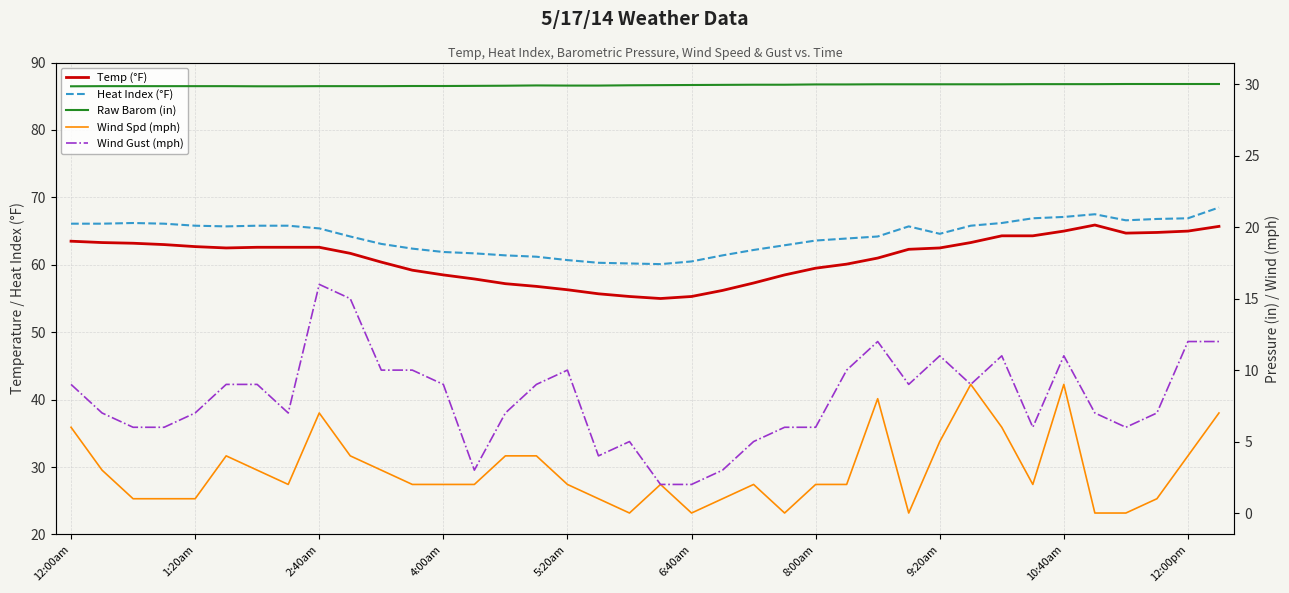

True or false: Wind Spd (mph) and Raw Barom (in) cross at least once.

False